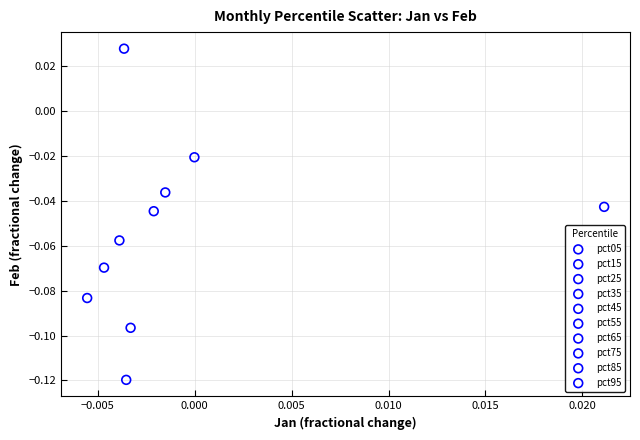

What are all the series names shown in the legend?

pct05, pct15, pct25, pct35, pct45, pct55, pct65, pct75, pct85, pct95